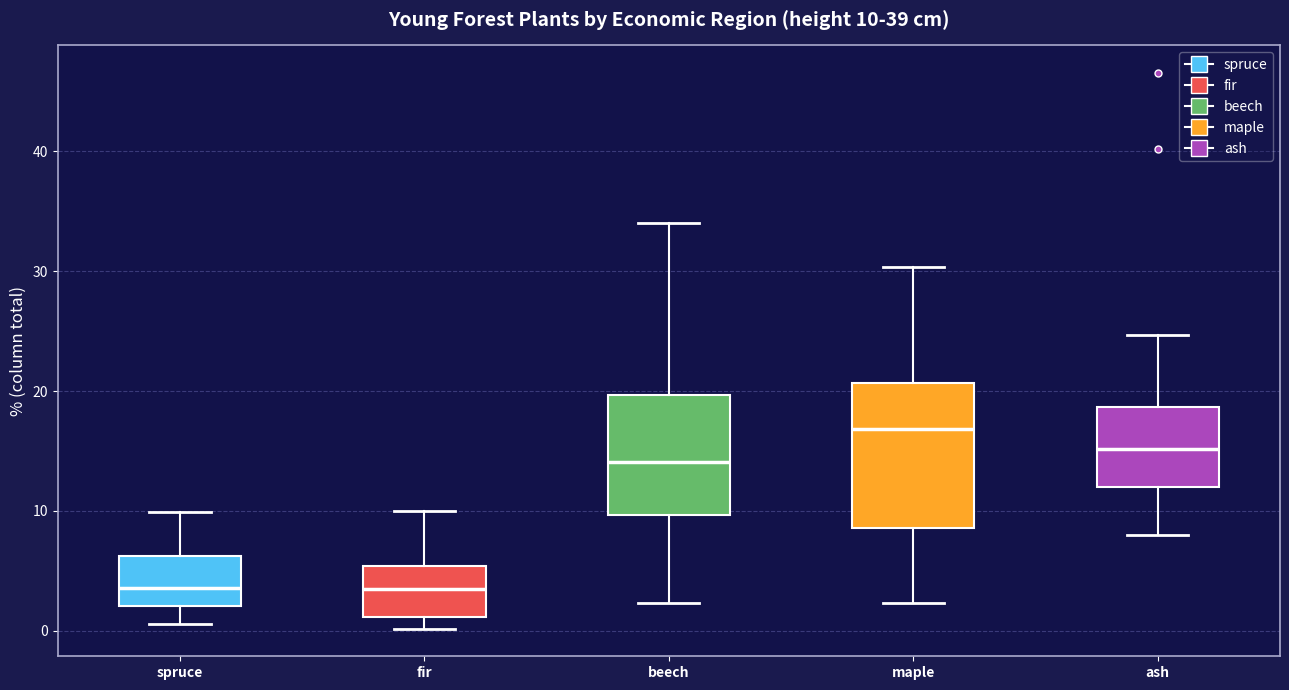

Which box is the tallest, from its lower edge to its upper edge?

maple